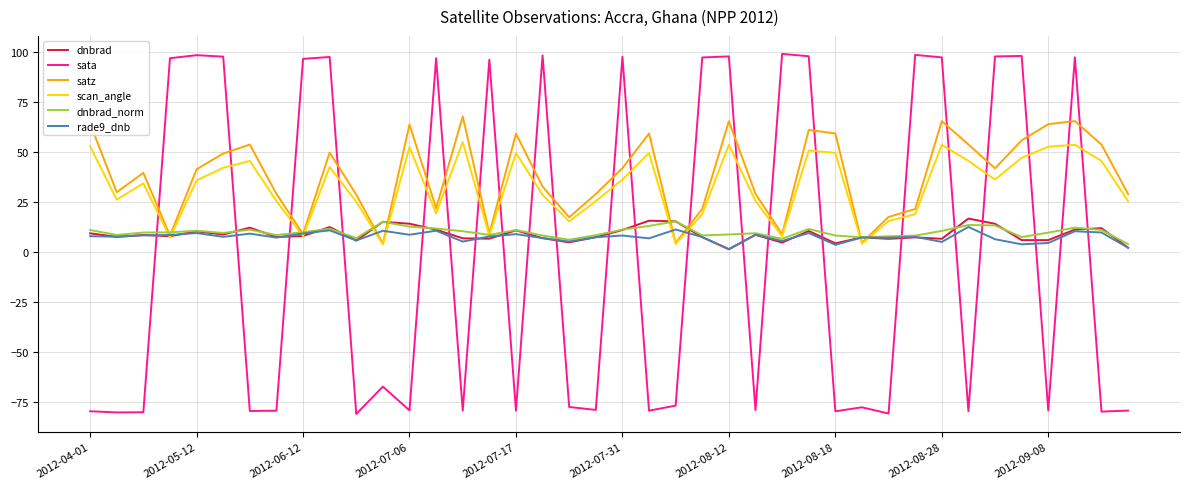

How many lines are shown in the chart?

6